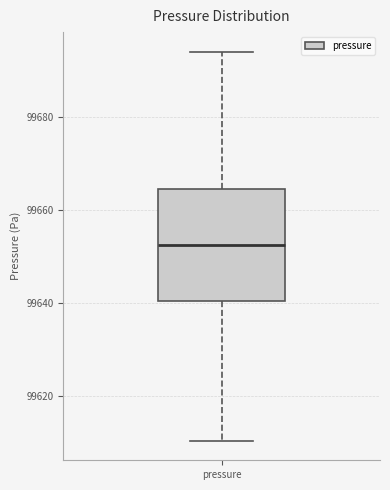

Where is the upper edge of the box for pressure on the y-axis? The values are not printed on the chart, so give them approximately, as read against the axis.

99664